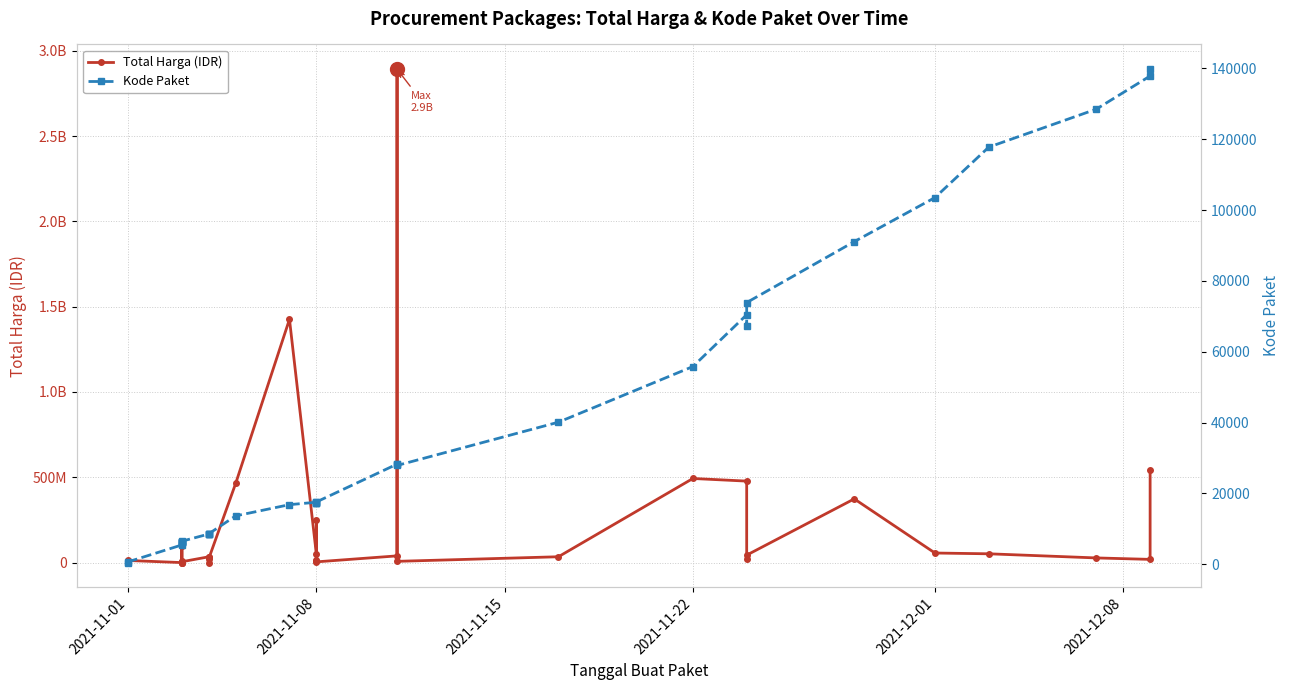

List the series in order of their overall mean, highest first.

Total Harga (IDR), Kode Paket